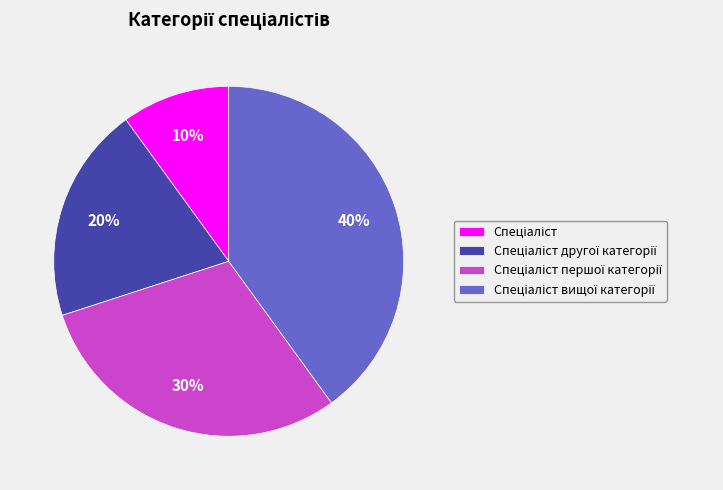

Is there any slice that represents more than half of the pie?

No